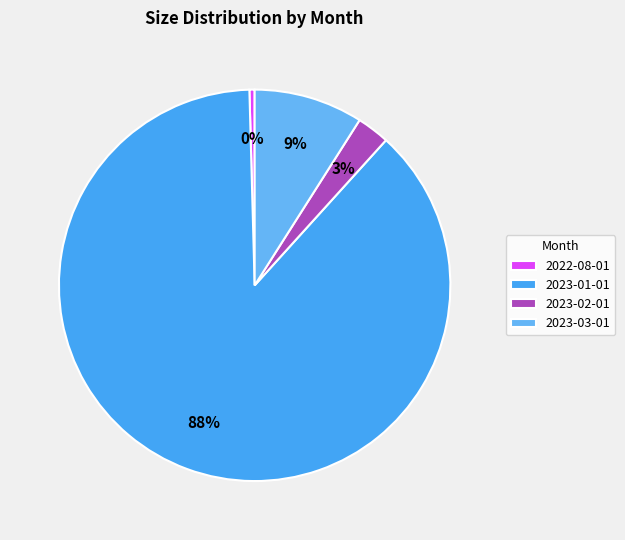

Which category has the biggest portion of the pie?

2023-01-01